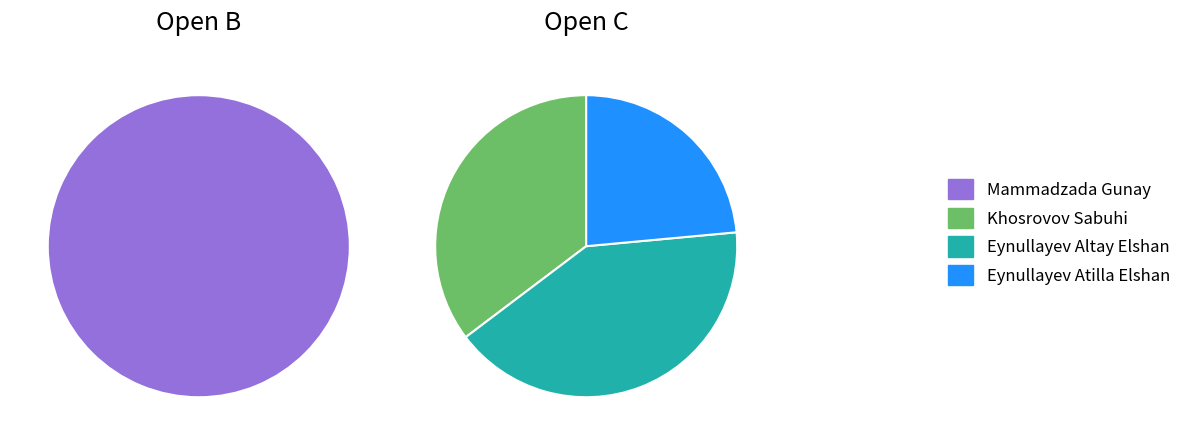

The Khosrovov Sabuhi slice represents 9% of the pie. True or false?

False